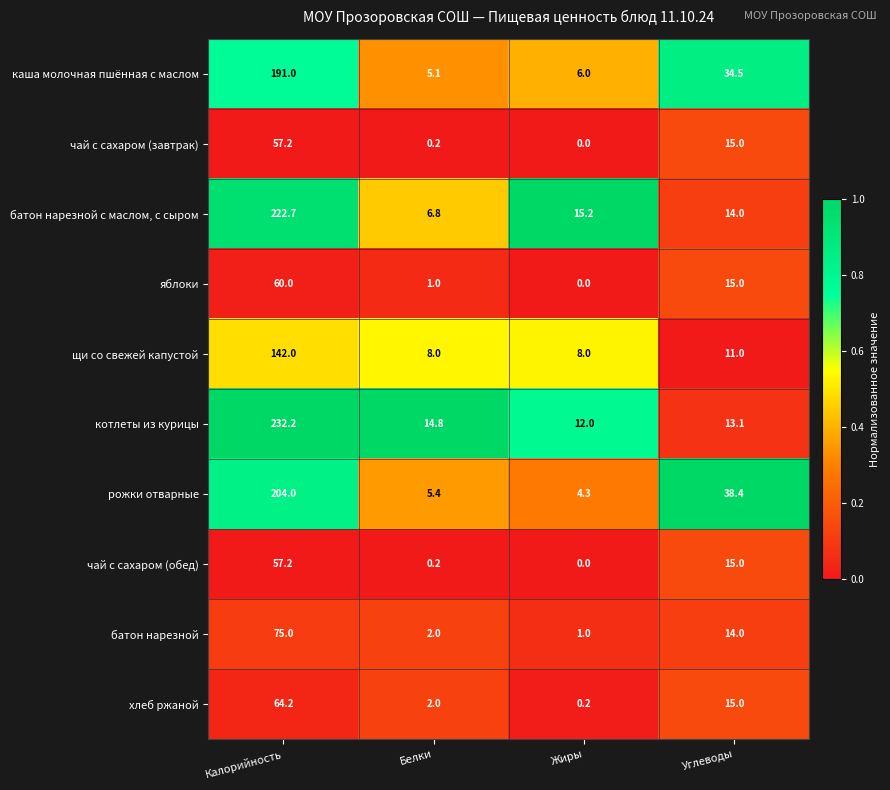

What is the spread (max minus min) of values at Белки?

14.6